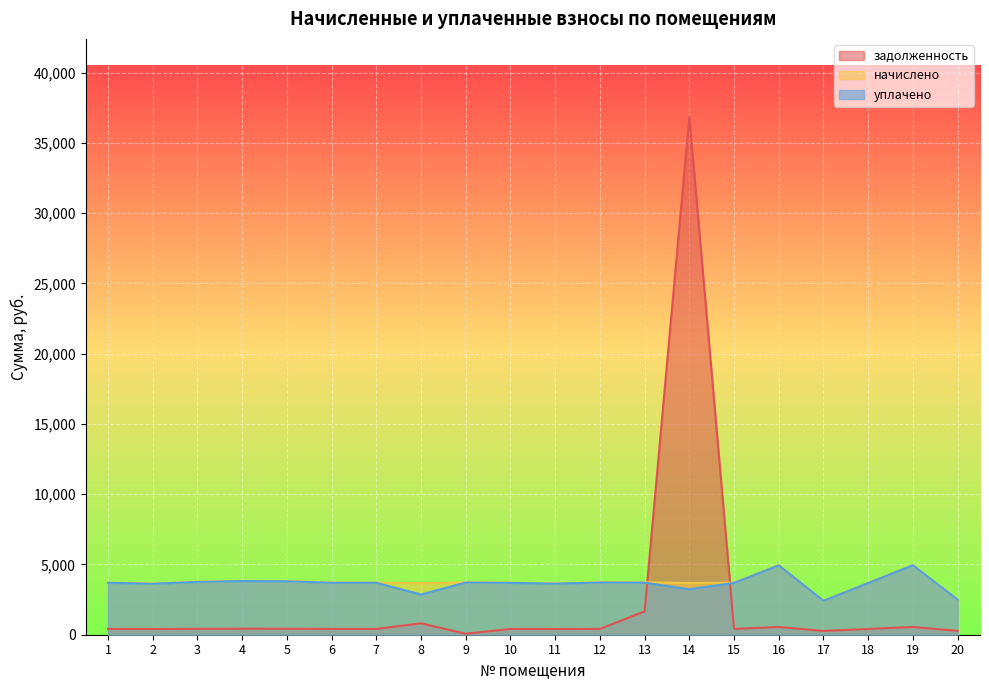

At which category does задолженность reach its first local peak?

4